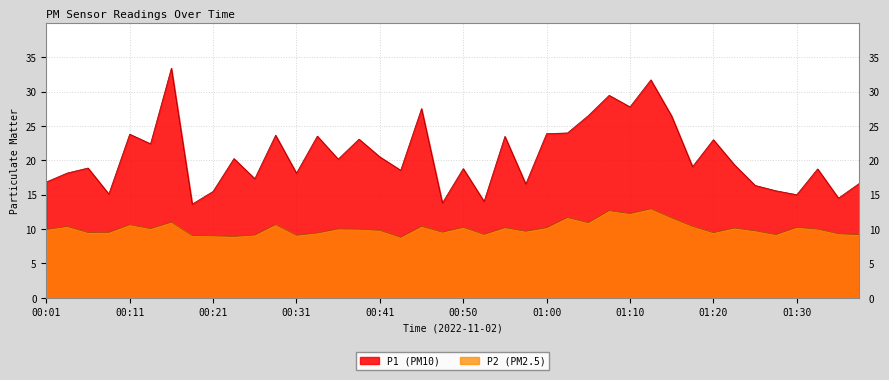

What is the sum of the P1 values at 00:01 and 00:28?

40.5